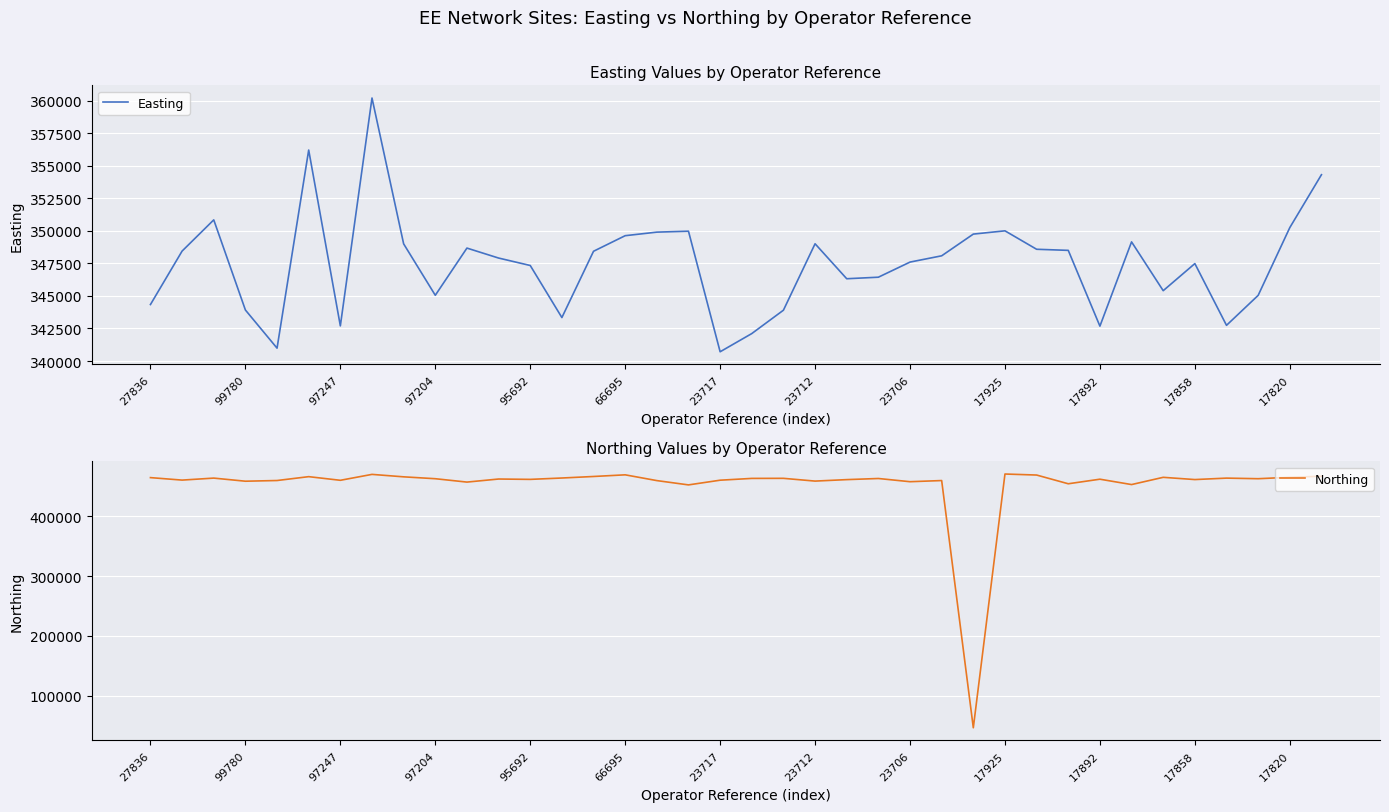

What is the spread (max minus min) of values at 29?

106090